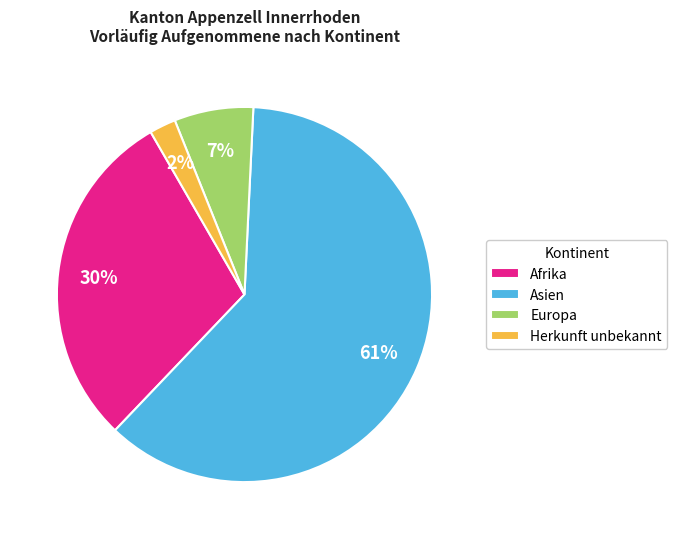

What is the ratio of the value at Afrika to the value at Europa?

4.3